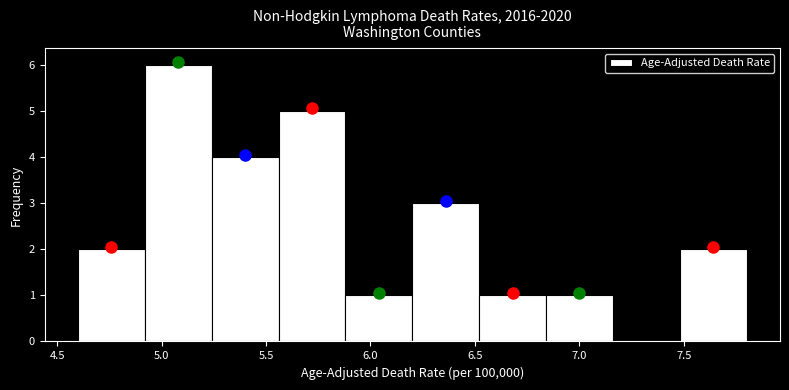

Reading left to right, list every bar in this chart as the range it spans on the x-axis followed by its height. Neither the bar edges nor the heights are printed on the chart, so give them approximately, as read against the axes.

4.60 to 4.92: 2
4.92 to 5.24: 6
5.24 to 5.56: 4
5.56 to 5.88: 5
5.88 to 6.20: 1
6.20 to 6.52: 3
6.52 to 6.84: 1
6.84 to 7.16: 1
7.16 to 7.48: 0
7.48 to 7.80: 2